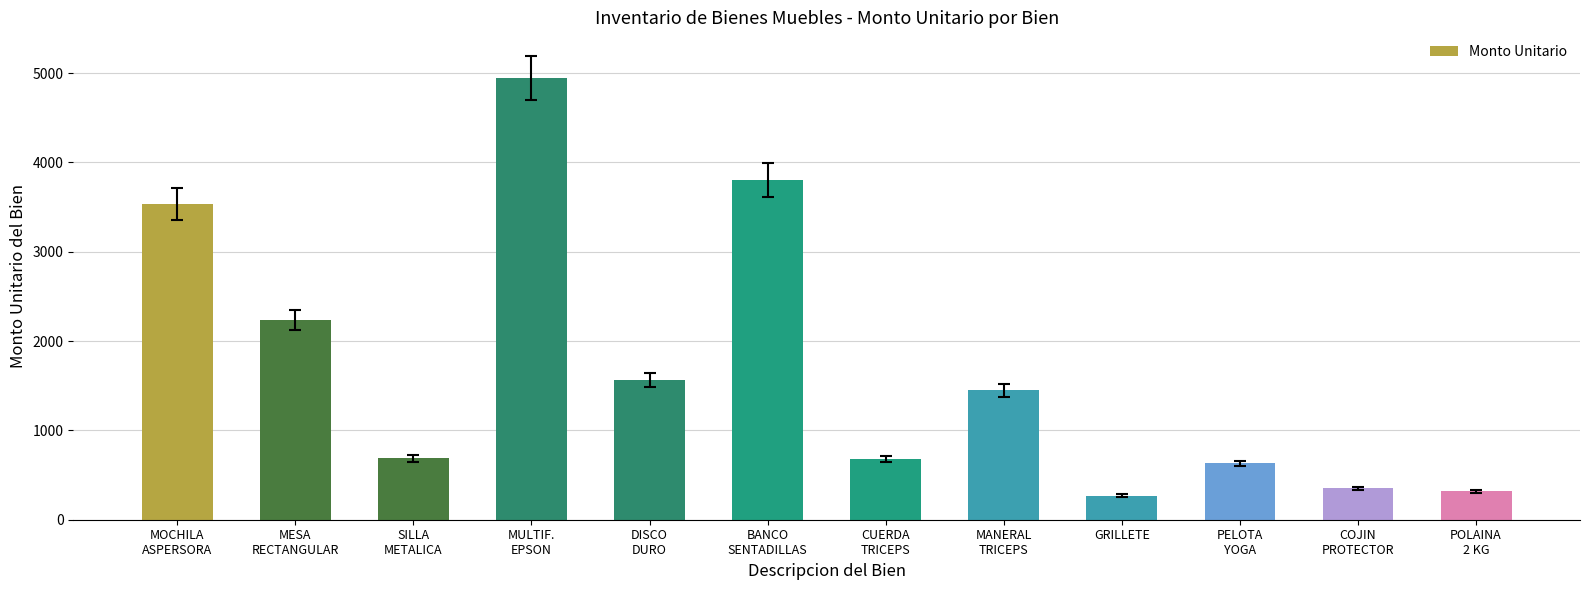

How many distinct data groups are displayed?

1